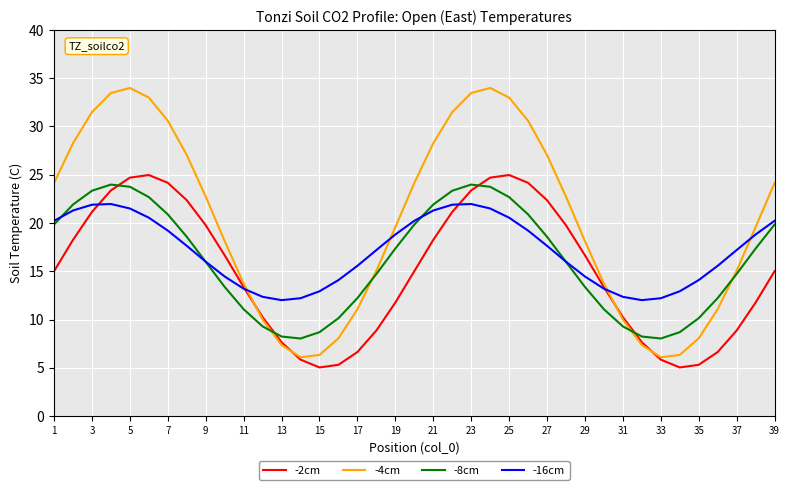

List the series in order of their overall mean, lowest first.

-2cm, -8cm, -16cm, -4cm